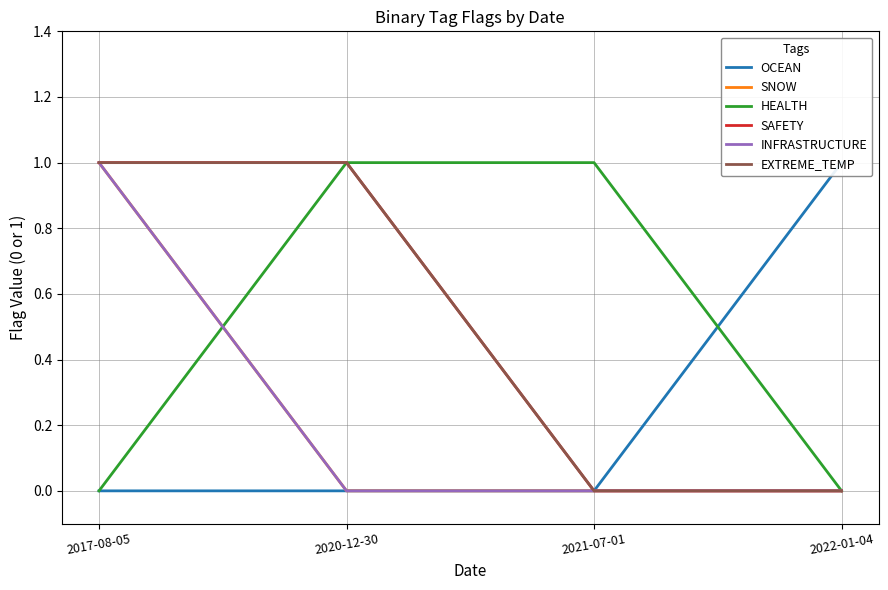

What is the highest value of the EXTREME_TEMP series?

1